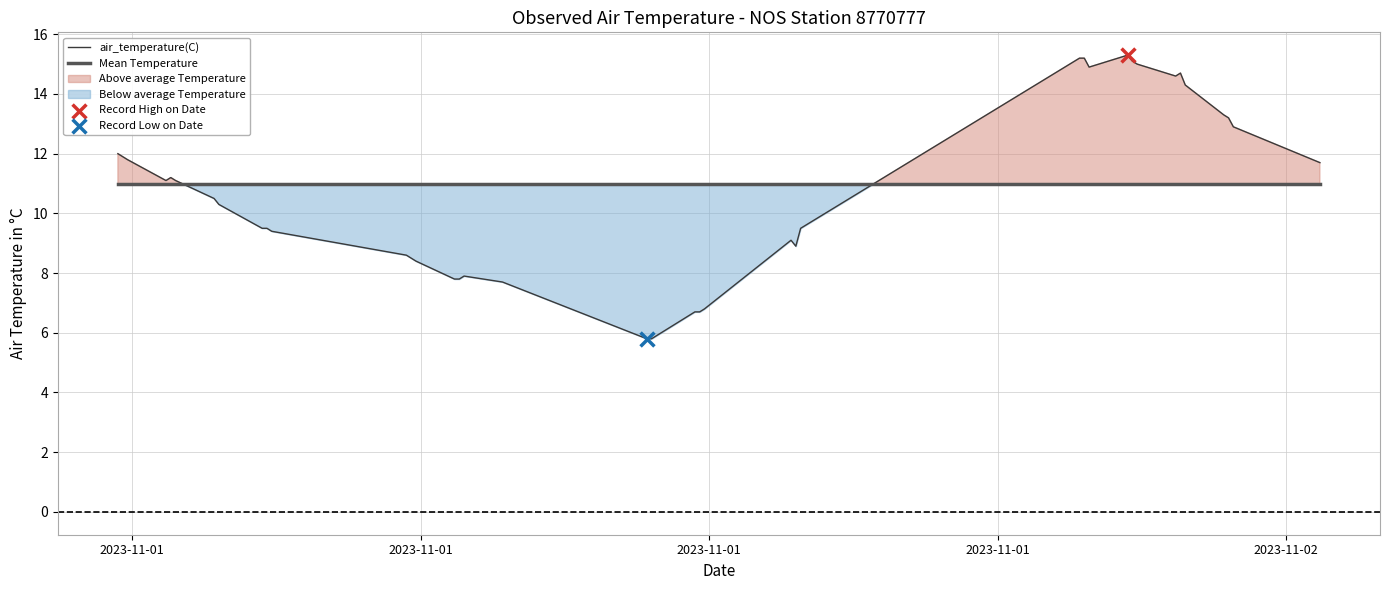

What is the lowest value of the air_temperature(C) series?

5.8